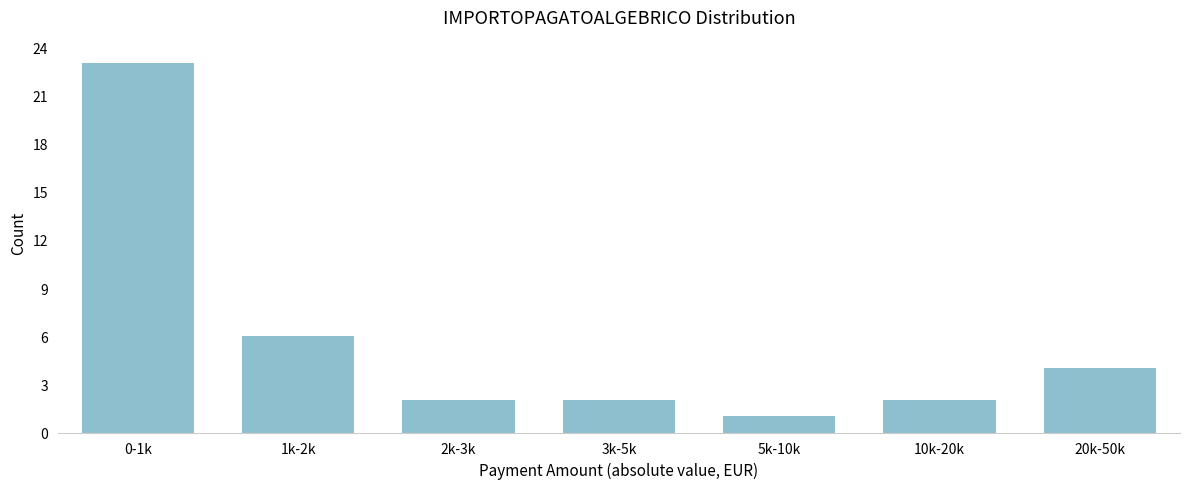

Reading right to left, list all the values displayed in this chart.

4	2	1	2	2	6	23